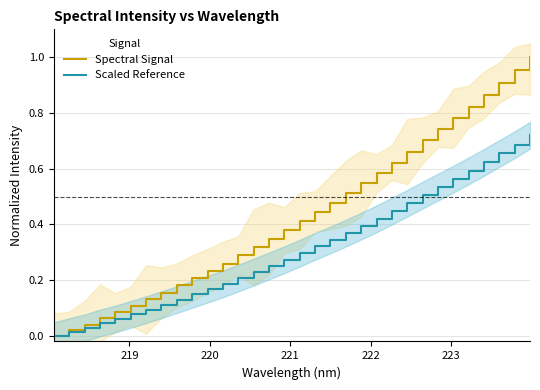

List the series in order of their overall mean, lowest first.

Scaled Reference, Spectral Signal